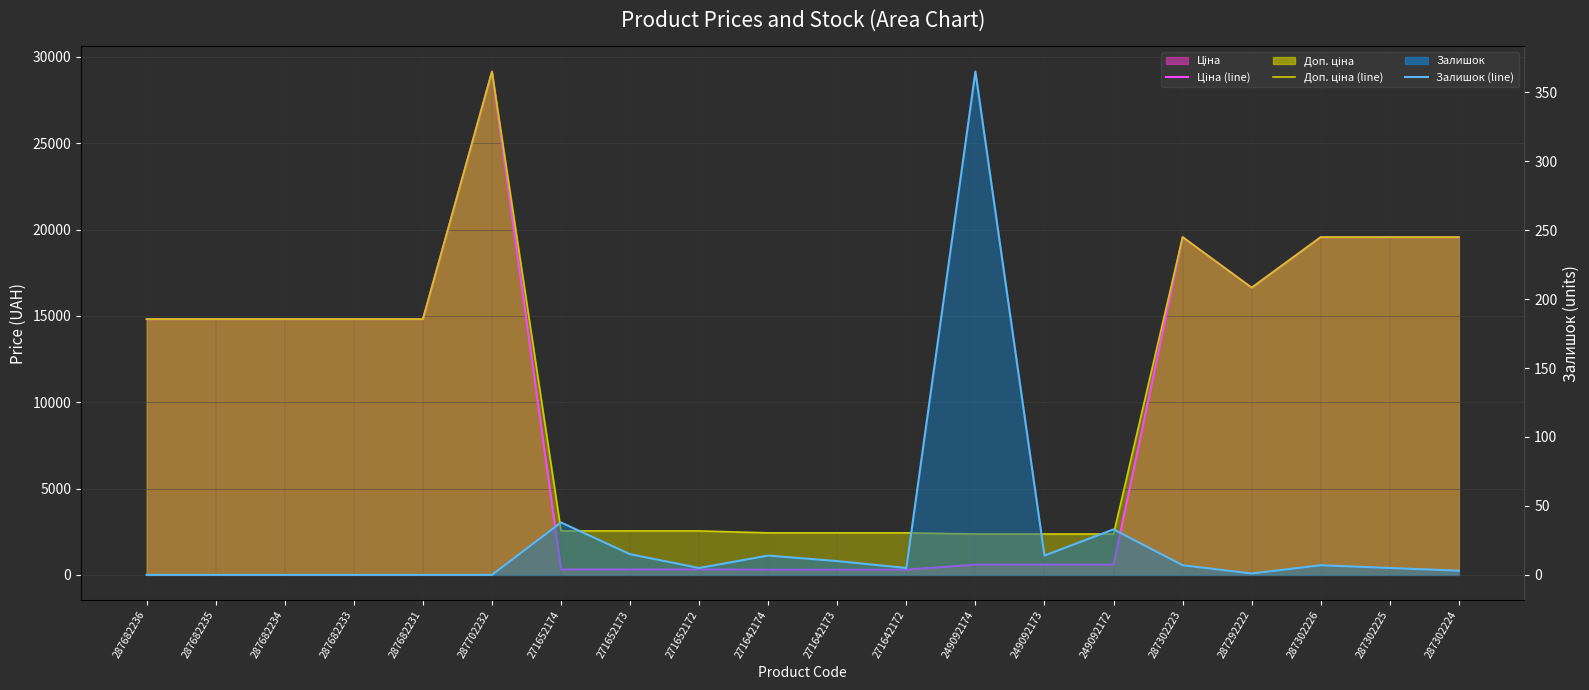

At which label is Ціна (line) closest to 14728?

287682236